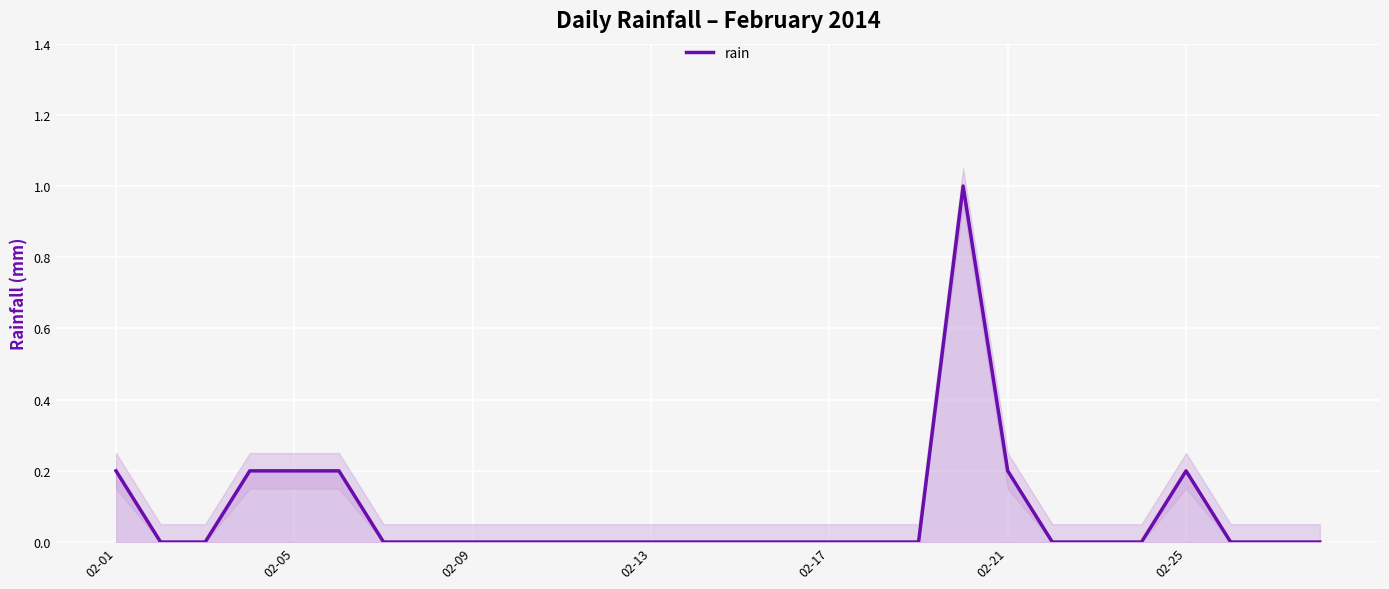

True or false: rain has a value of 0.1 at 02-01.

False